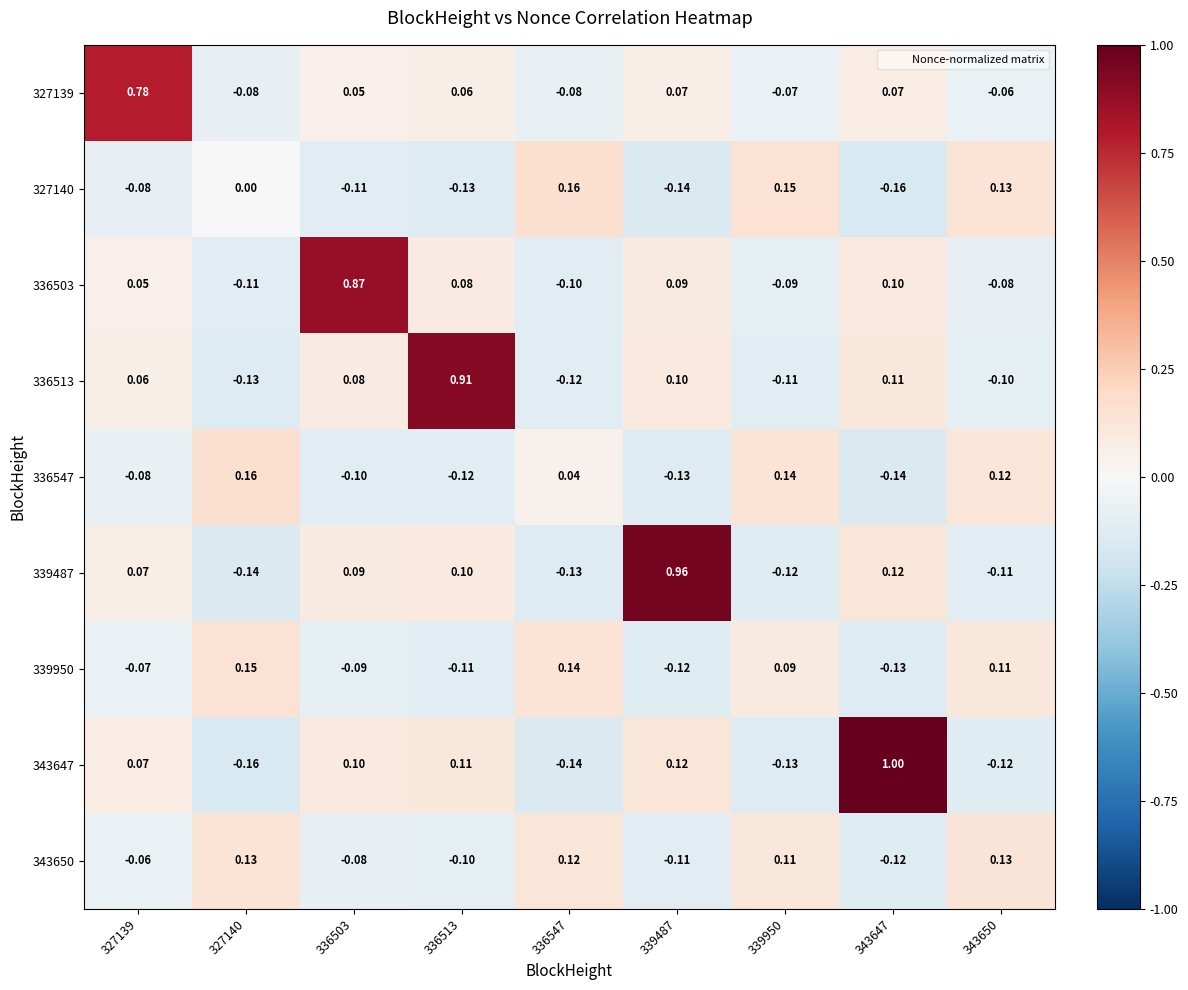

At 327140, list the series in order from largest to smallest.

336547, 339950, 343650, 327140, 327139, 336503, 336513, 339487, 343647